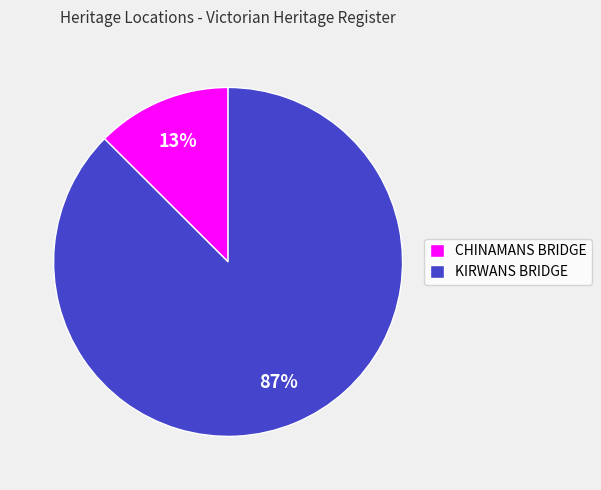

Which category accounts for the majority?

KIRWANS BRIDGE